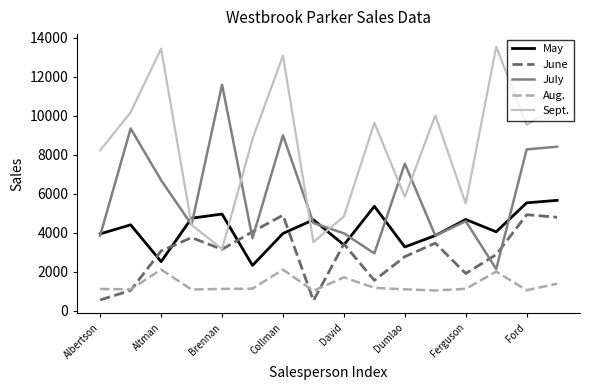

Does the chart display data point markers on the line(s)?

No